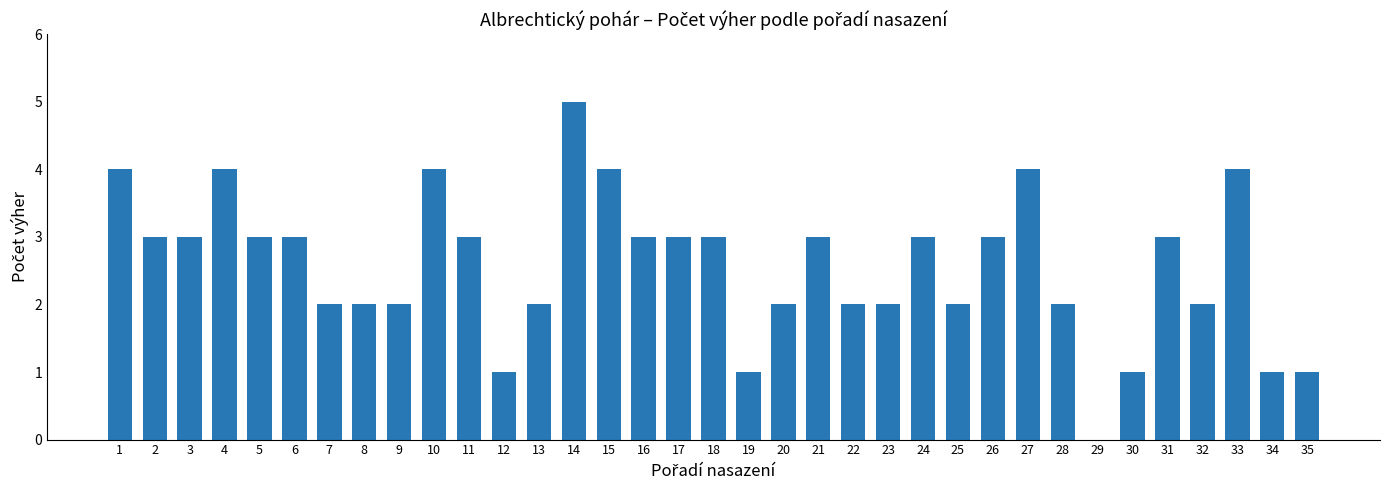

At which label does the data first exceed 3?

1